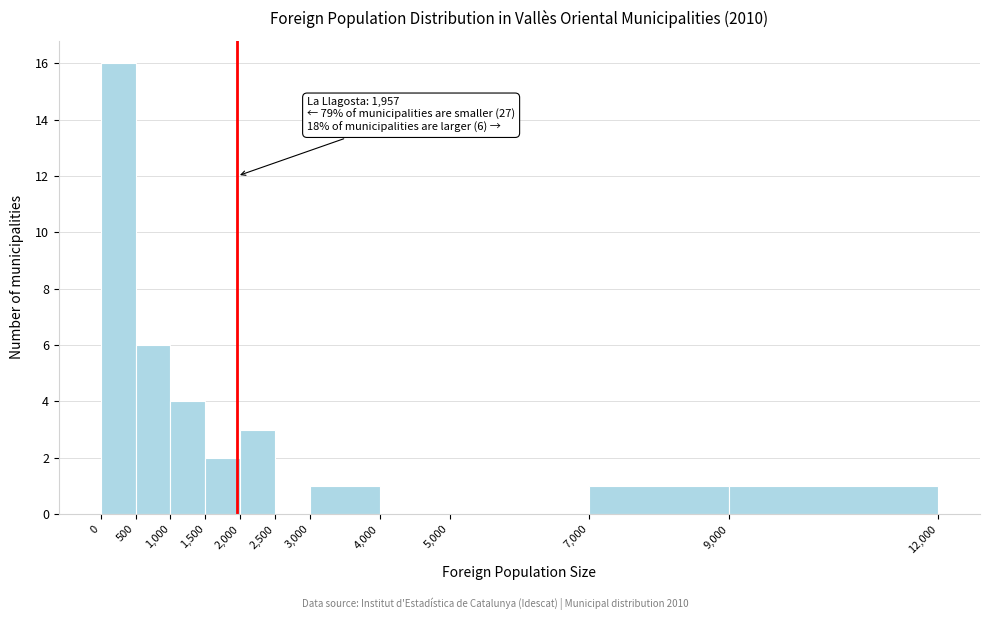

Which range on the x-axis has the tallest bar?

0 to 500